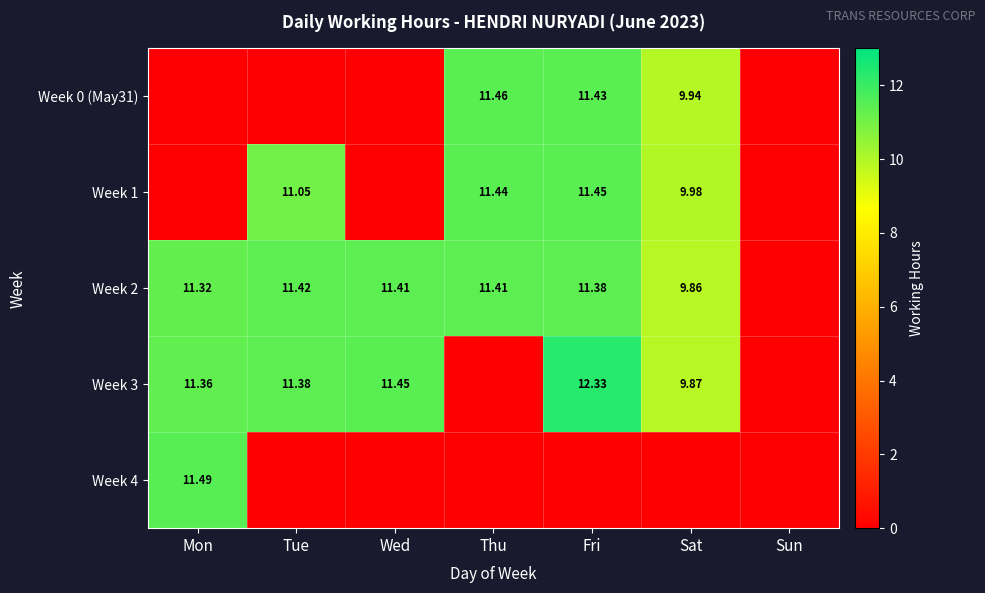

Is the value of Week 1 at Thu greater than the value of Week 2 at Tue?

Yes